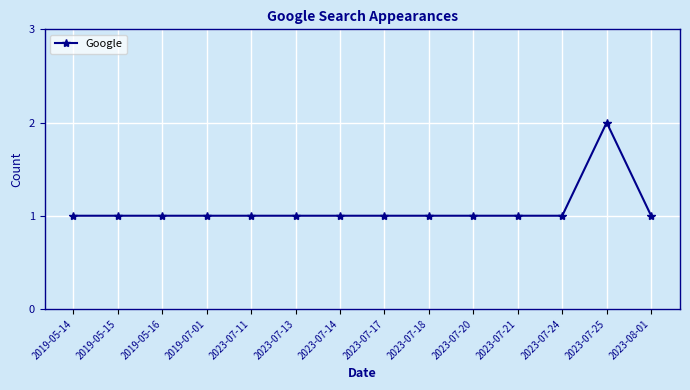

What is the difference between the maximum and minimum values?

1